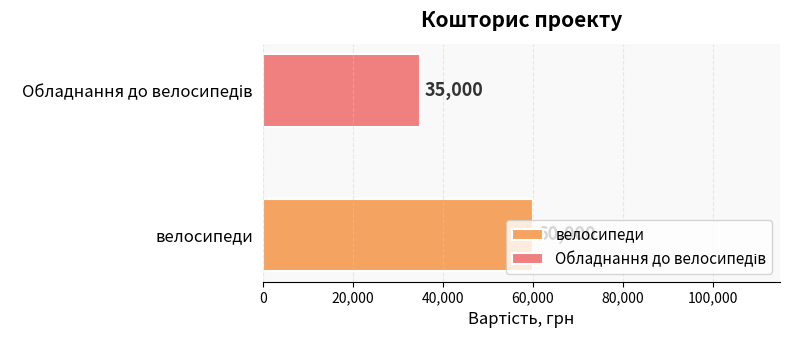

What is the maximum value shown in the chart?

60000